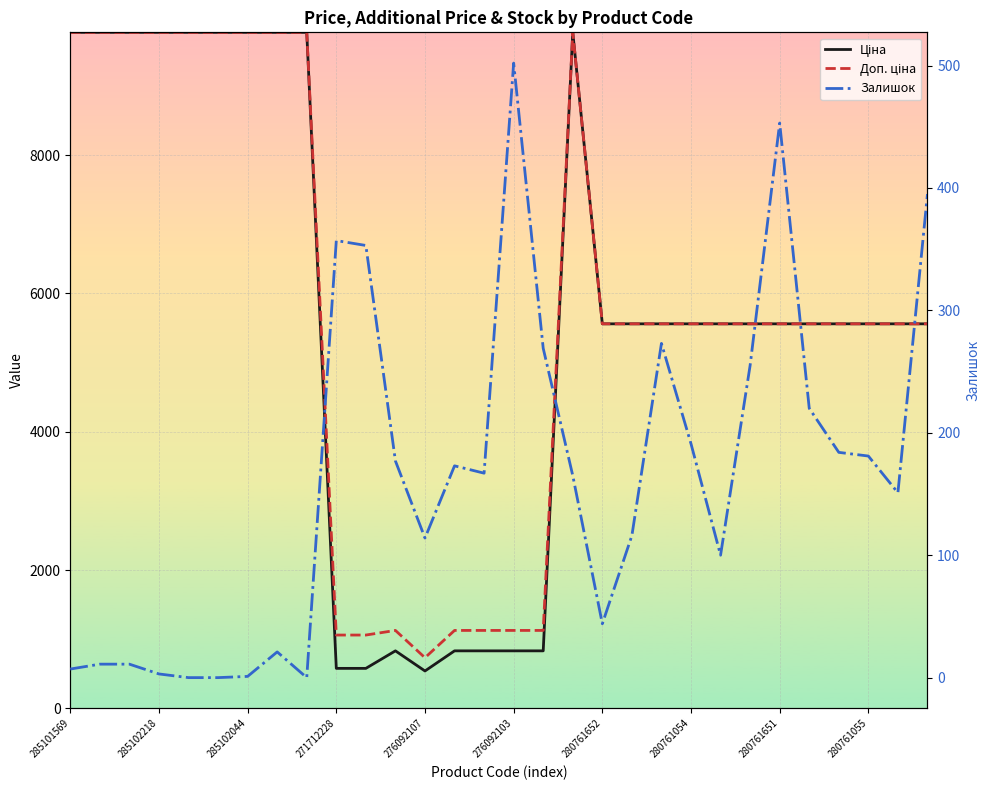

What is the difference between the maximum and second lowest values in the Залишок series?

502.0